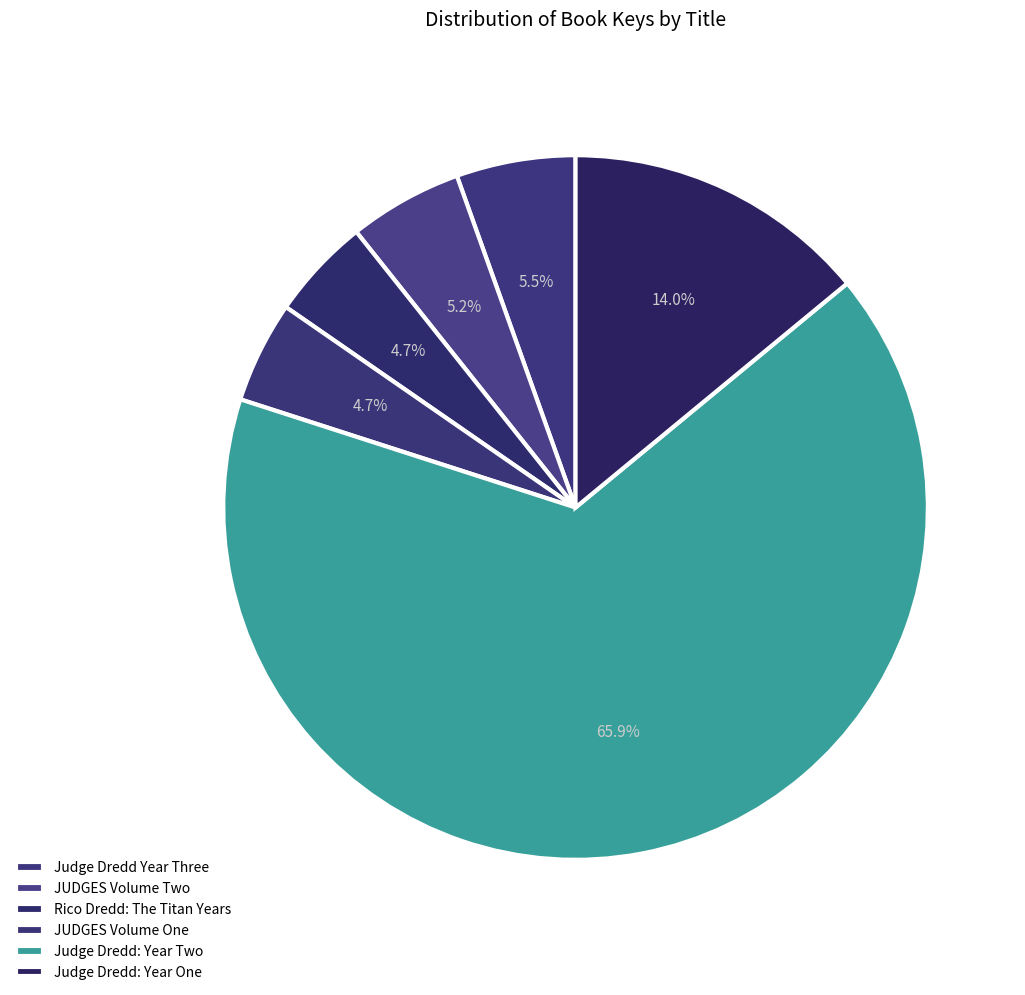

The Judge Dredd: Year One slice represents 1% of the pie. True or false?

False